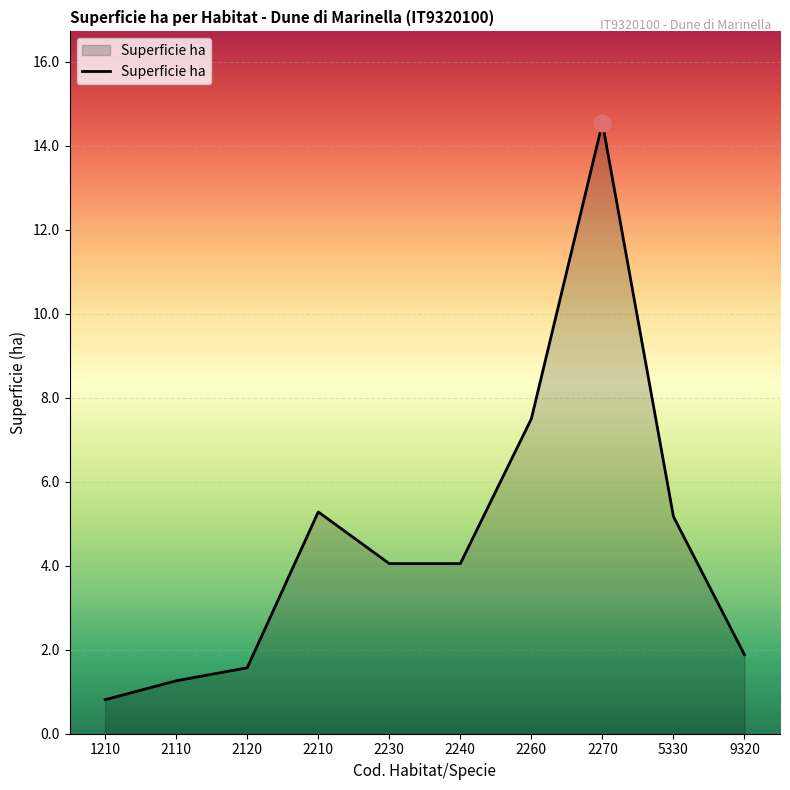

Approximately how many times larger is the value at 9320 compared to 2210?

0.4